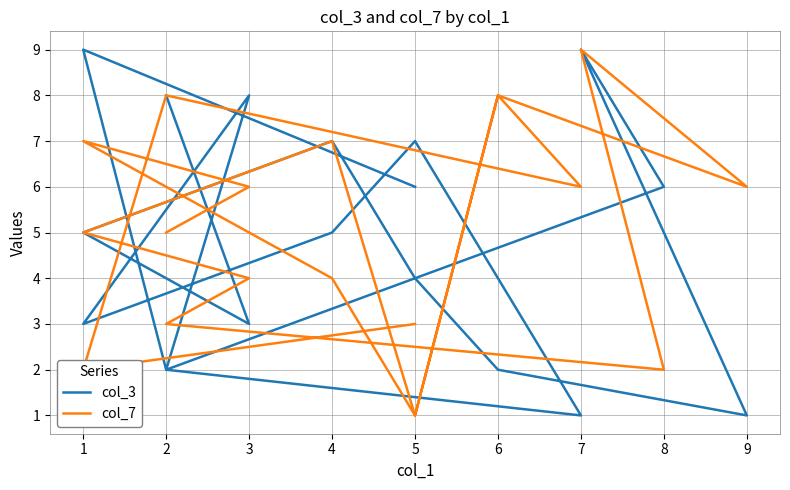

Reading left to right, transcribe all the data shown in this chart.

col_3: 6	9	2	1	4	7	5	3	8	2	6	9	1	2	4	7	5	3	8
col_7: 3	2	8	6	8	1	7	5	4	3	2	9	6	8	1	4	7	6	5